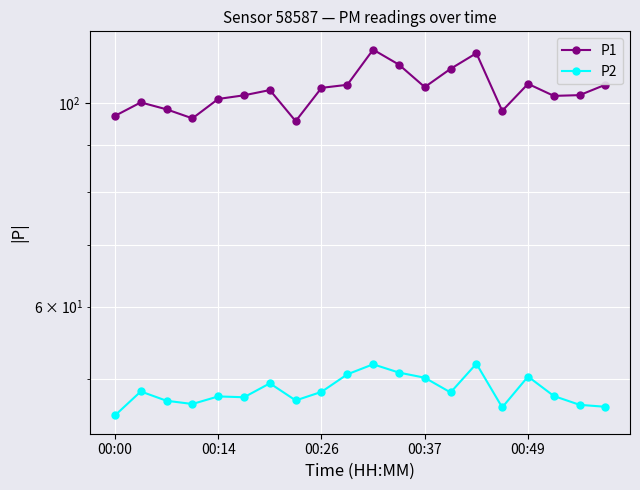

Reading left to right, extract all data points from this chart.

P1: 96.8	100.1	98.4	96.2	101.0	101.9	103.3	95.5	103.8	104.7	114.3	110.1	104.0	108.9	113.3	98.0	104.9	101.8	102.0	104.7
P2: 45.7	48.5	47.4	47.0	47.9	47.8	49.5	47.4	48.5	50.6	51.9	50.9	50.2	48.4	52.0	46.6	50.4	48.0	46.9	46.7